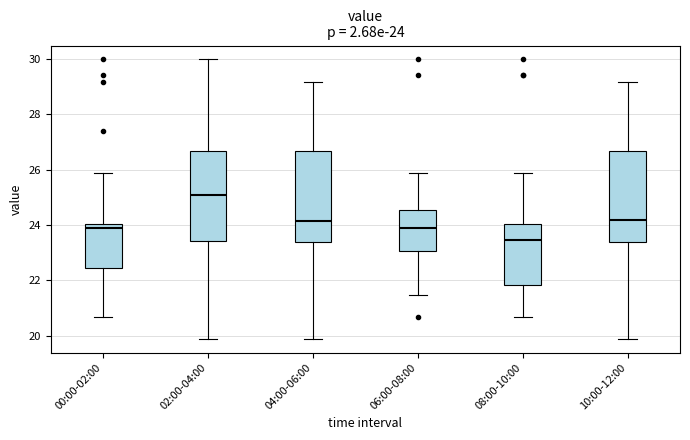

Which box's median line is the lowest?

08:00-10:00